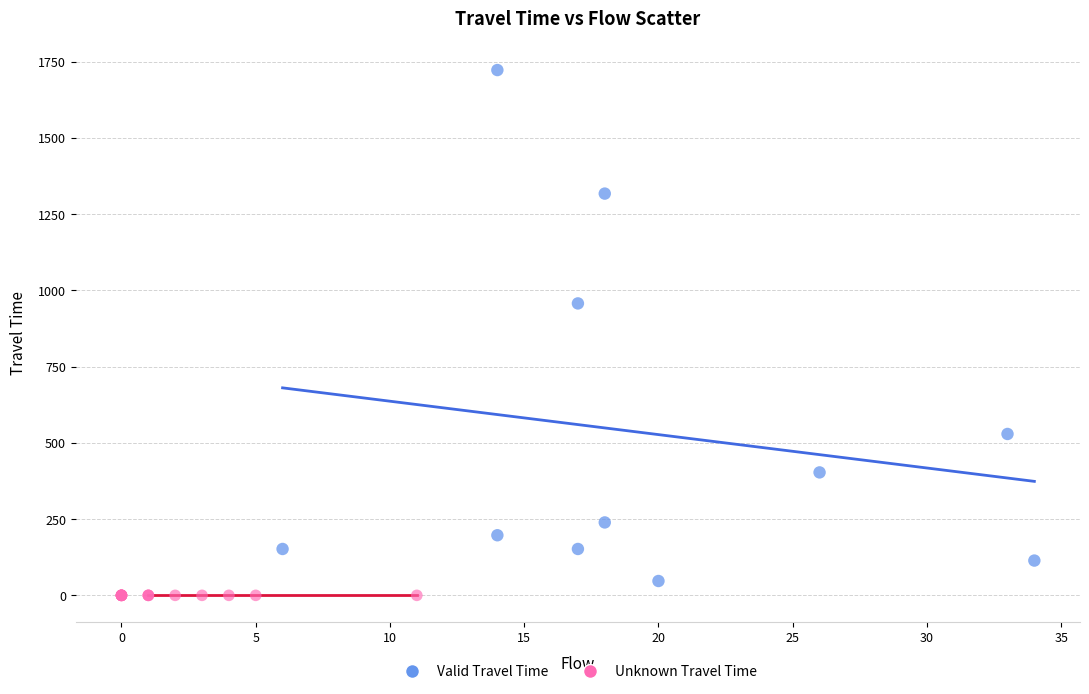

Which series contains the highest Y value?

Valid Travel Time